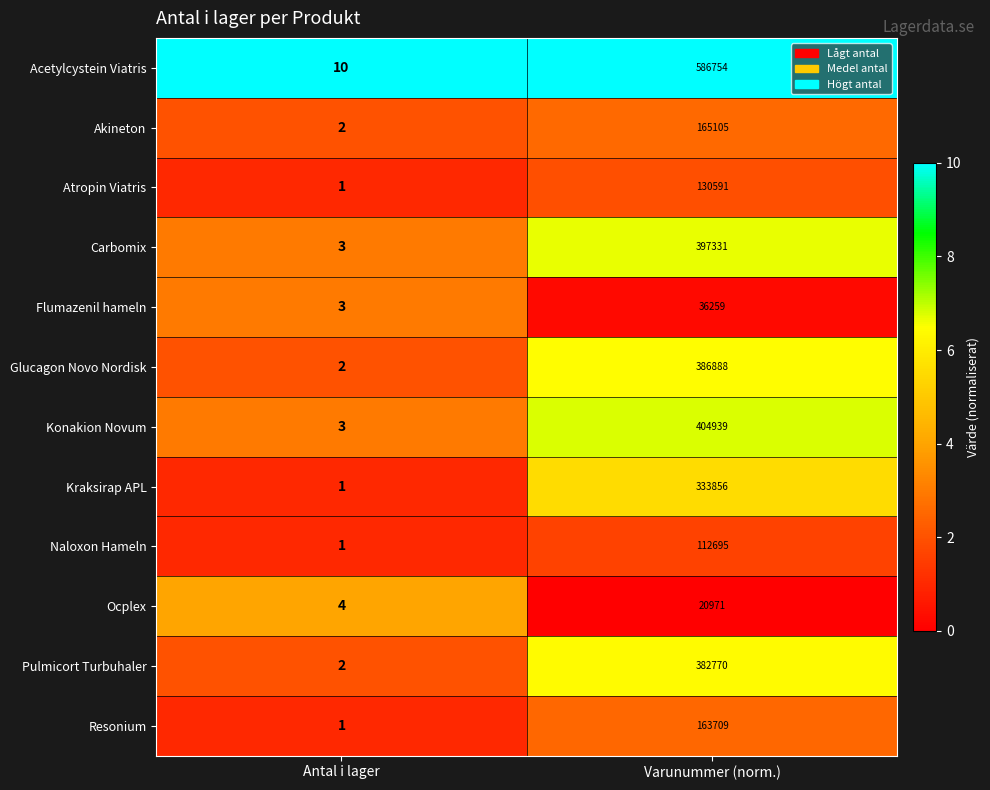

What value does the Flumazenil hameln series have at Varunummer (norm.), to the nearest 100?

36300